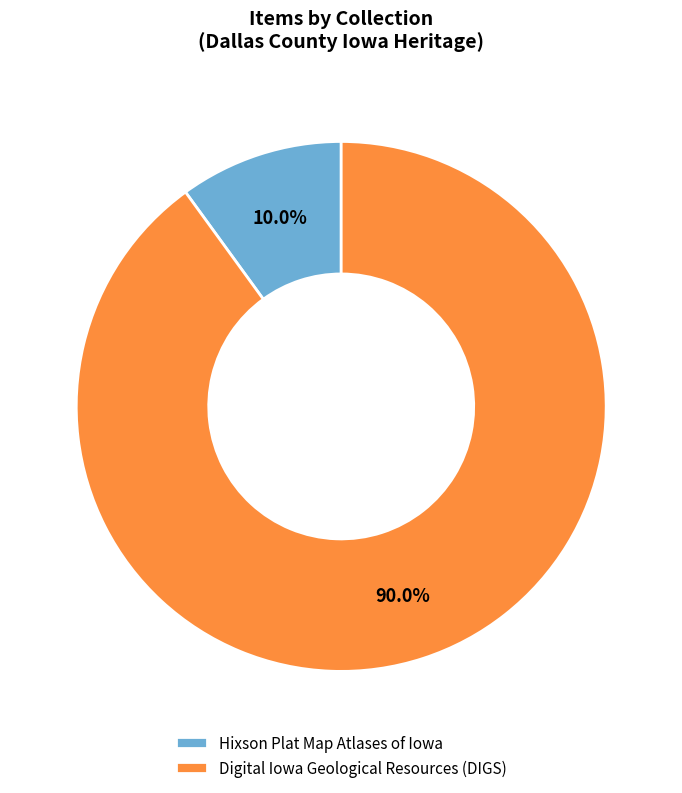

Which category has the biggest portion of the pie?

Digital Iowa Geological Resources (DIGS)